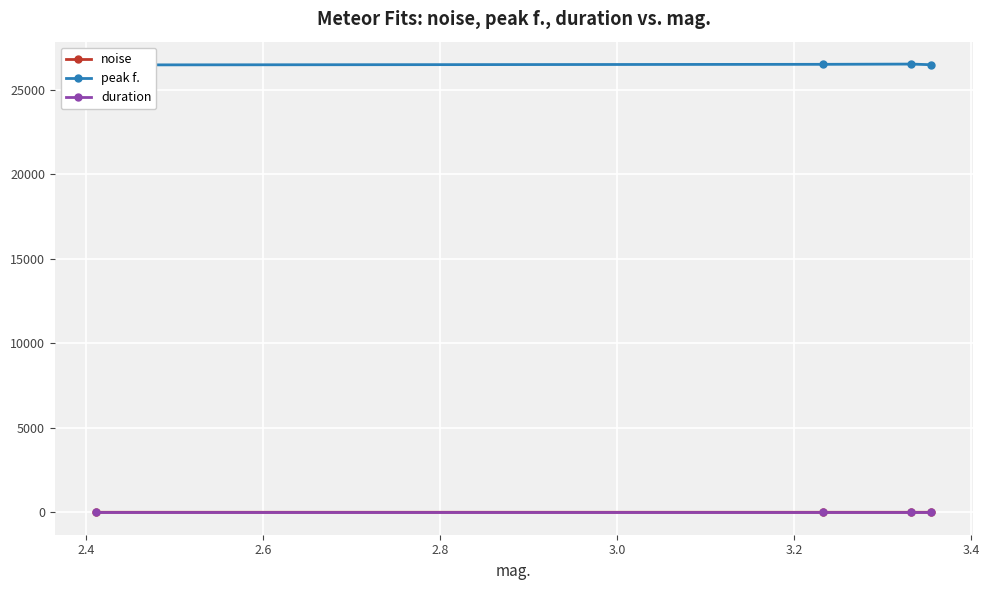

Which series has the largest total across all categories?

peak f.